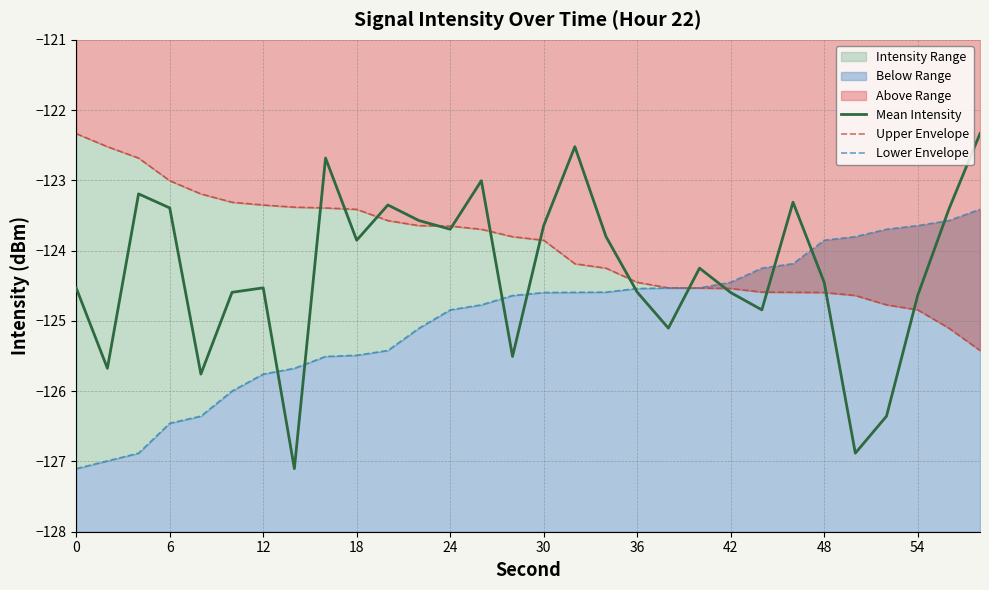

What is the highest value of the Mean Intensity series?

-122.3